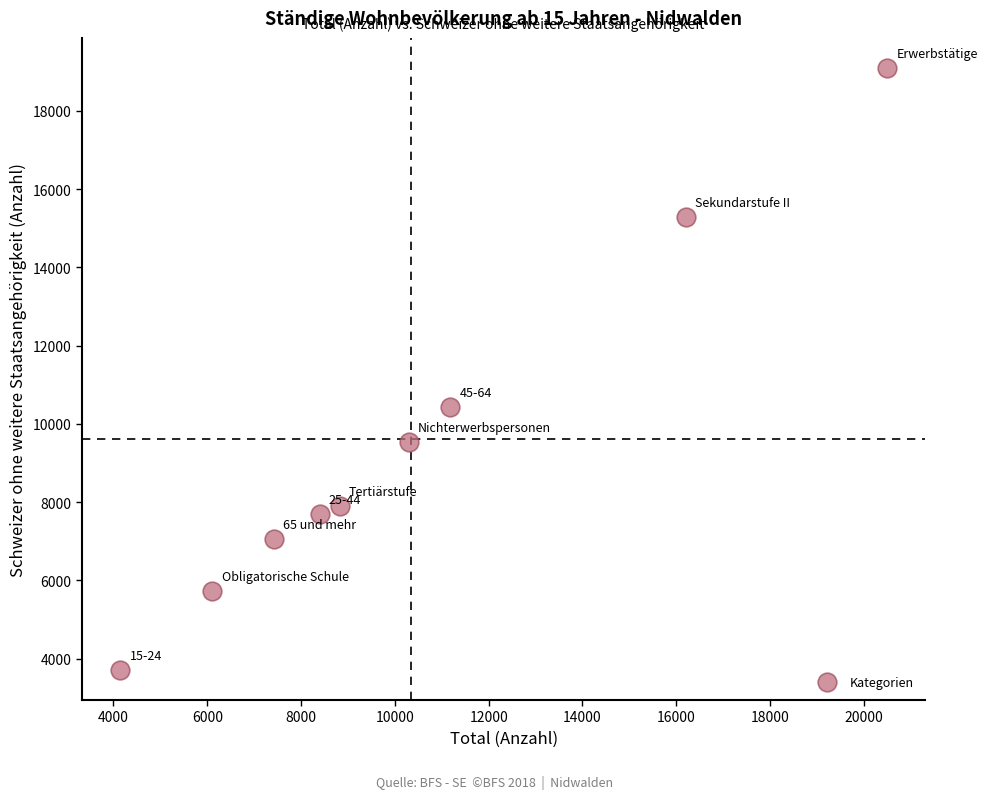

What is the average Y value?

9605.2